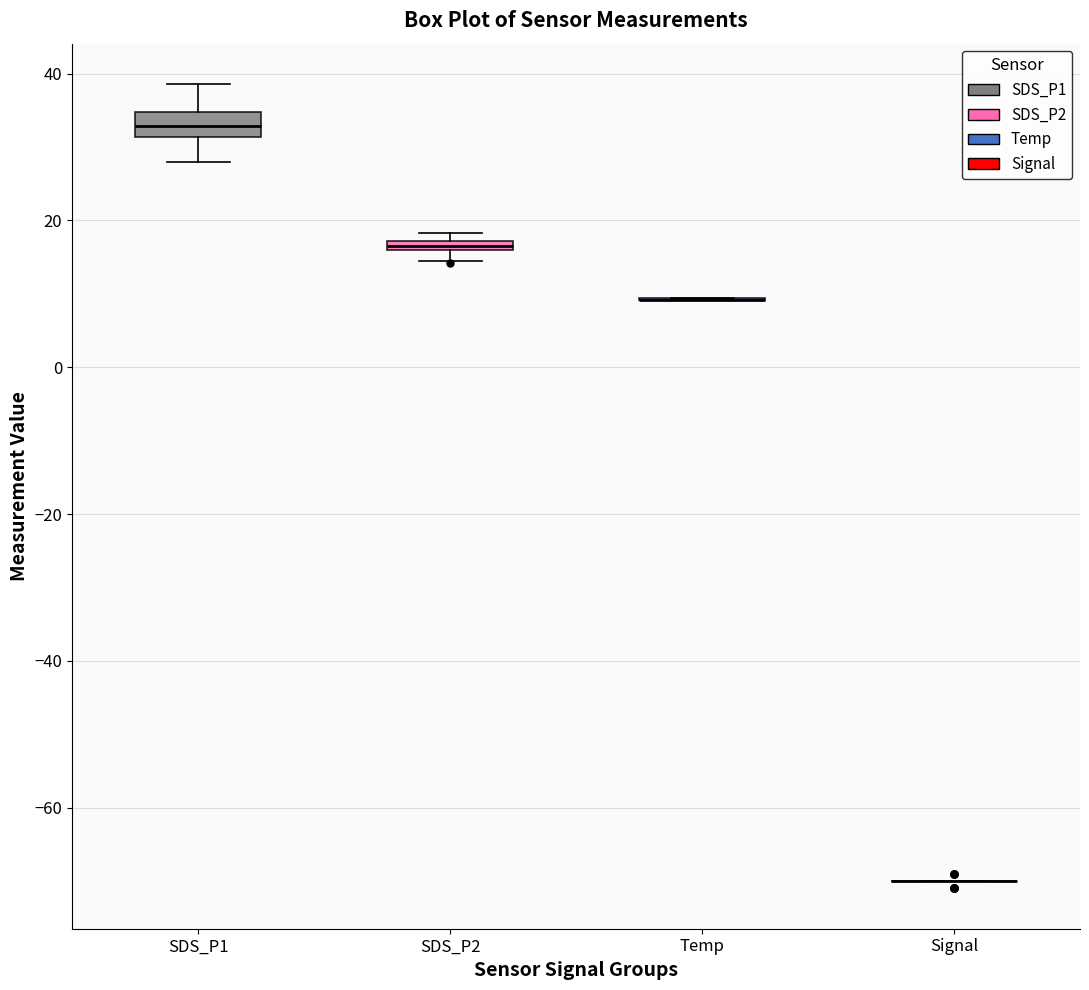

Where is the lower edge of the box for SDS_P2 on the y-axis? The values are not printed on the chart, so give them approximately, as read against the axis.

16